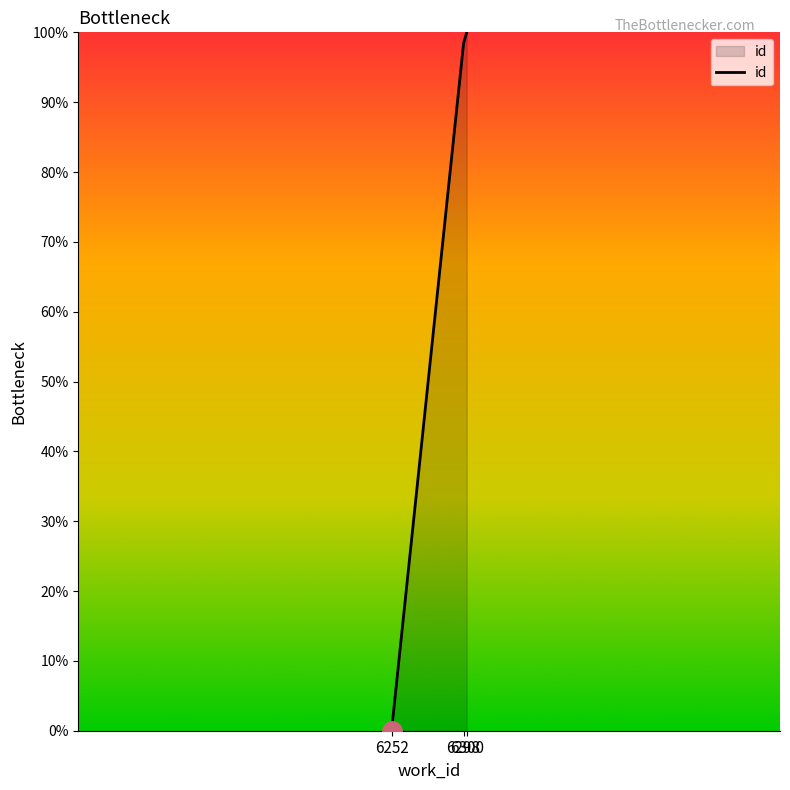

What is the maximum value shown in the chart?

100.0